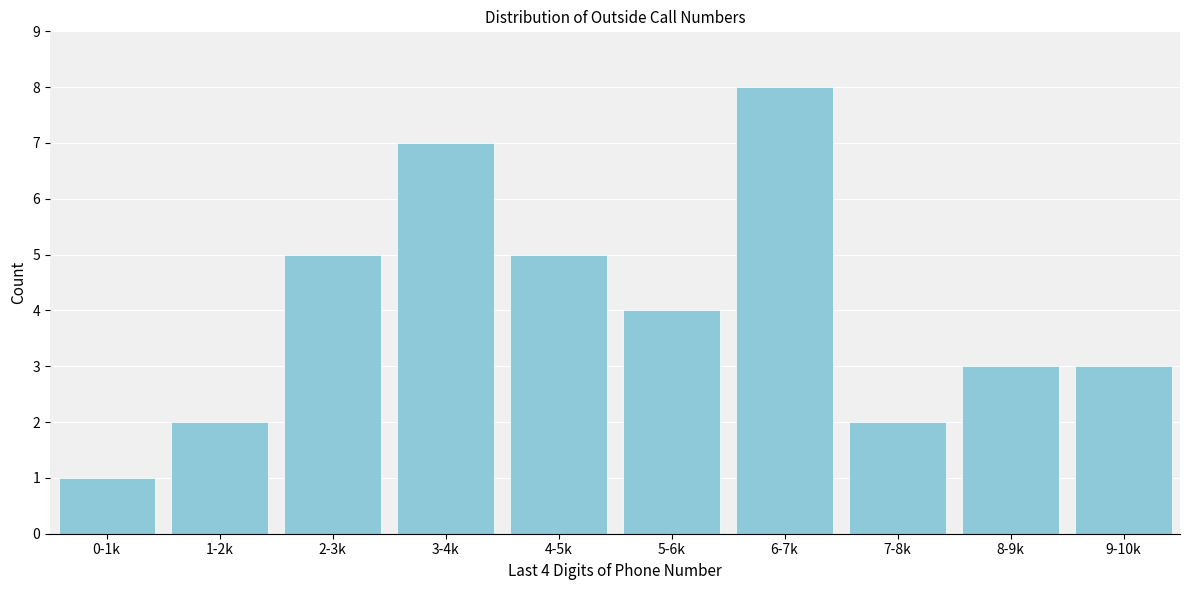

Reading left to right, list all the values displayed in this chart.

0-1k=1	1-2k=2	2-3k=5	3-4k=7	4-5k=5	5-6k=4	6-7k=8	7-8k=2	8-9k=3	9-10k=3